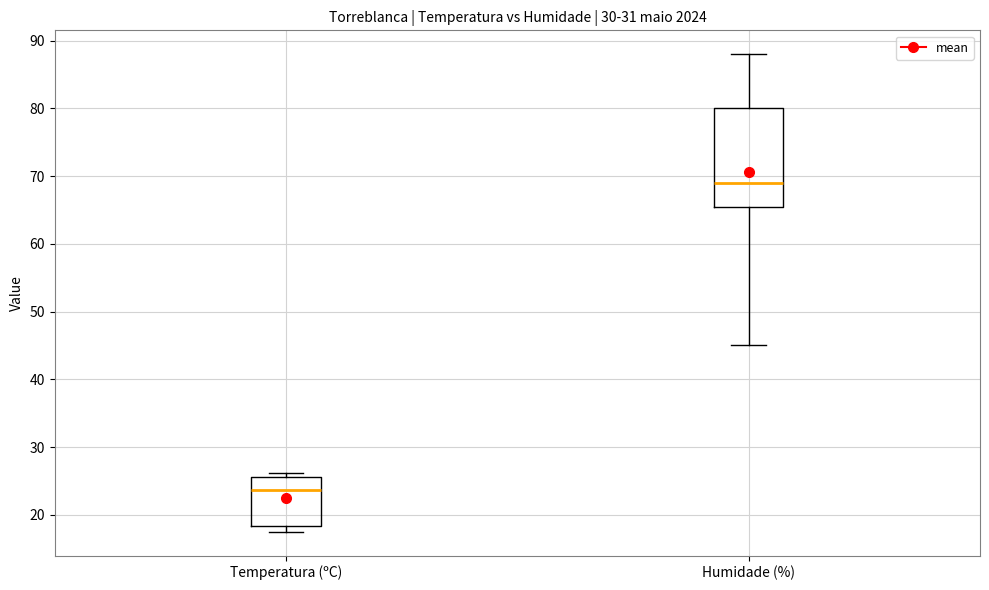

Reading left to right, transcribe this box plot: for each box, give where its median line is, the range the box spans, and where its two whiskers end, as read against the y-axis. The values are not printed on the chart, so give them approximately, as read against the axis.

Temperatura (ºC): median 24, box 18 to 26, whiskers 18 (just below the box's lower edge) to 26 (just above the box's upper edge)
Humidade (%): median 69, box 66 to 80, whiskers 45 to 88